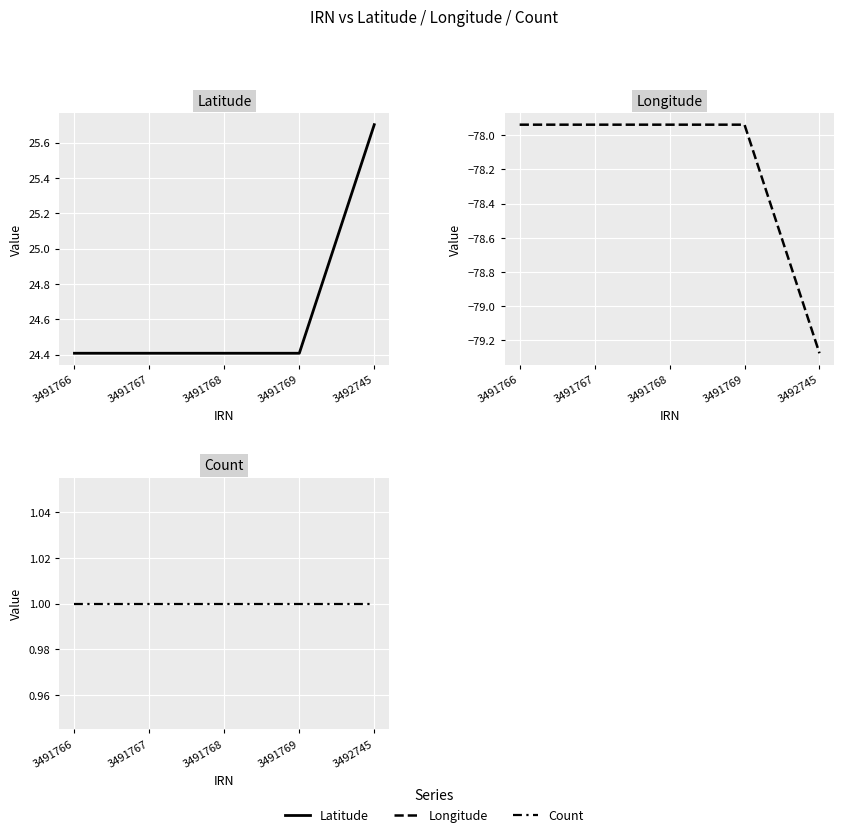

What is the value of the Count point at the 2nd from the left?

1.0